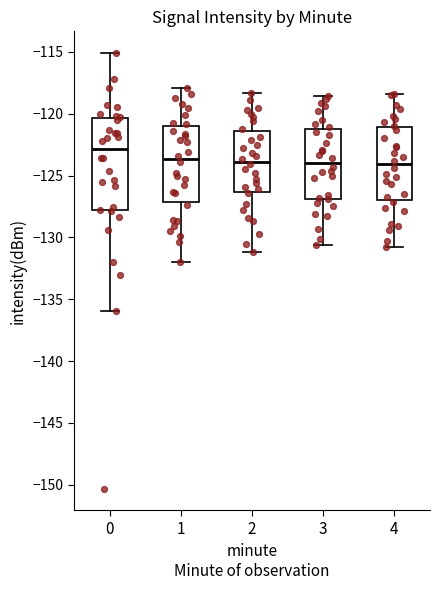

Which box has the highest median line?

0